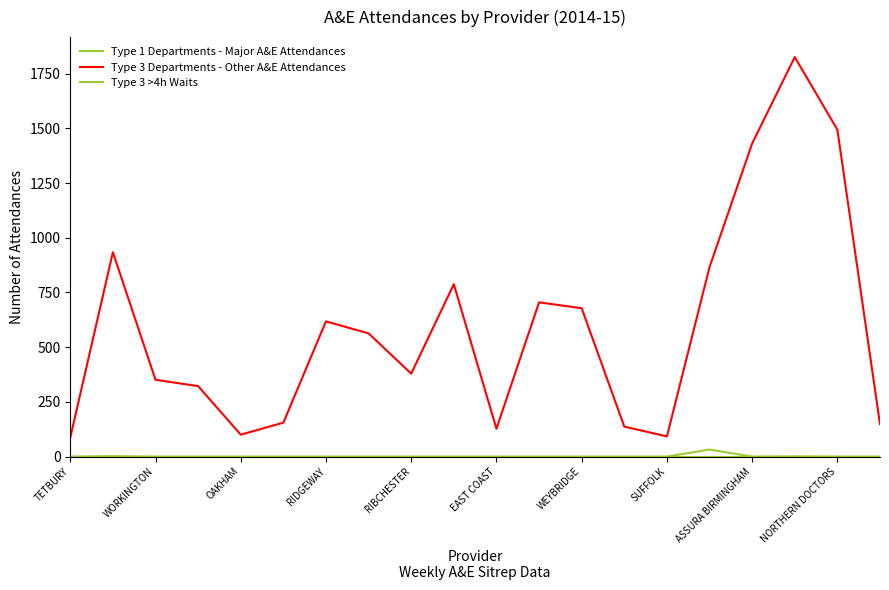

Does the chart display data point markers on the line(s)?

No